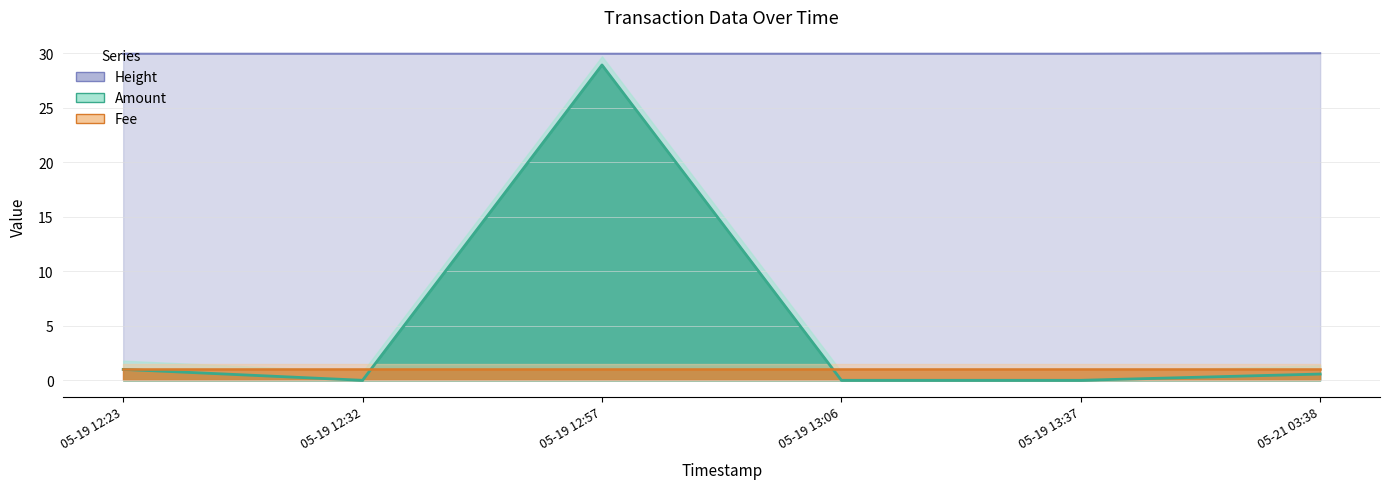

Which series has the largest range (max minus min)?

Amount